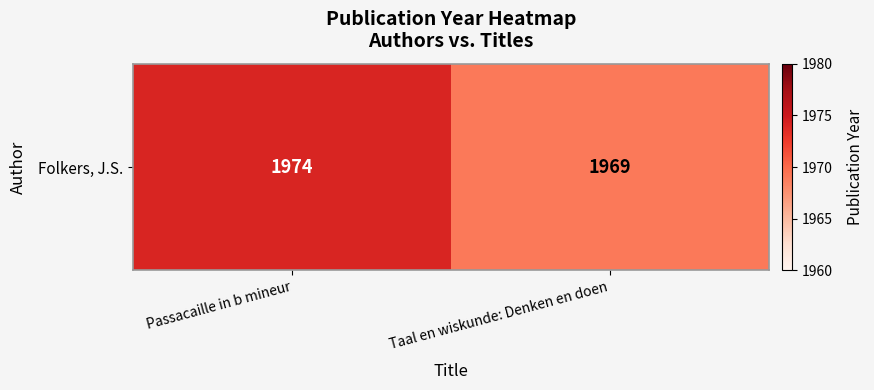

What is the smallest value displayed?

1969